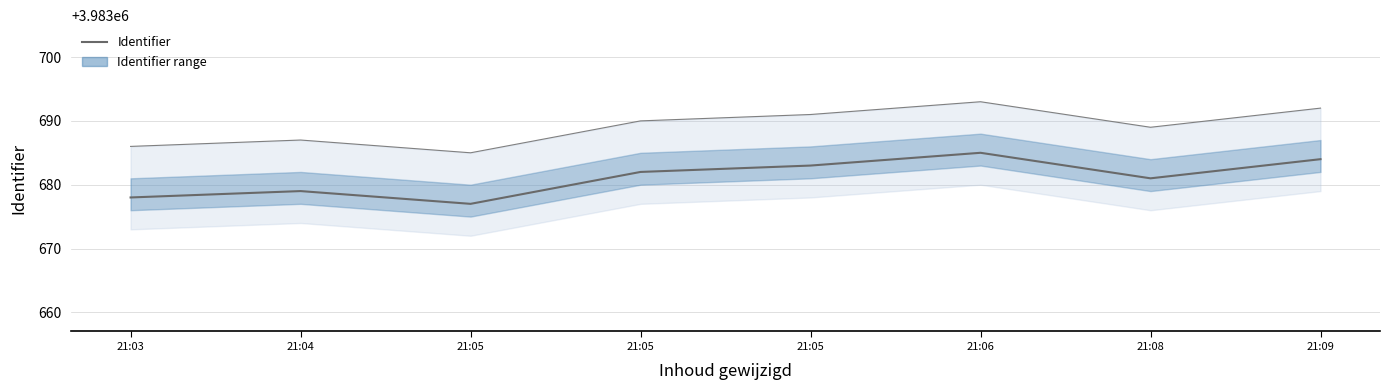

How many points are lower than both their immediate neighbors (excluding endpoints)?

2